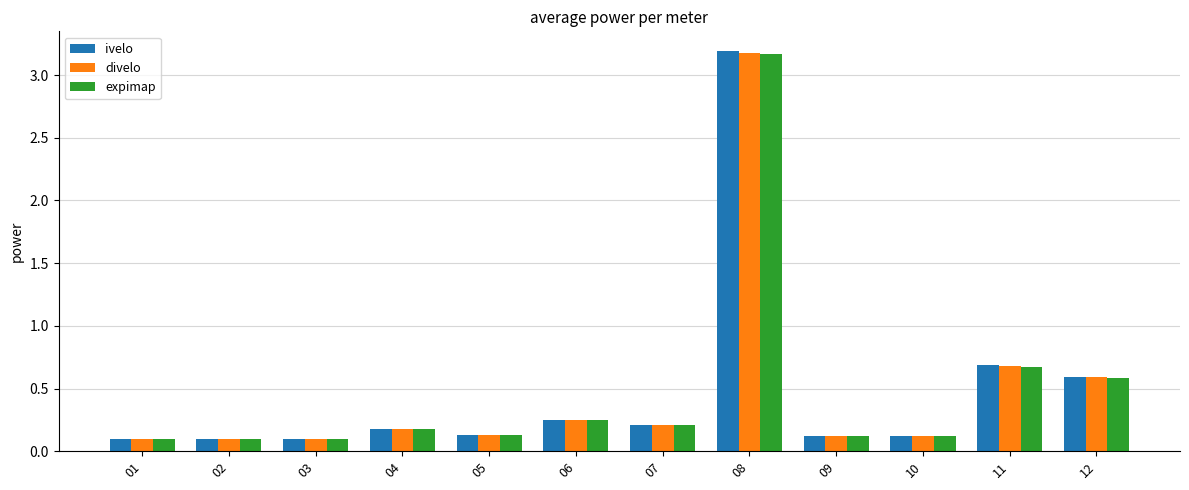

What is the sum of all expimap values?

5.7